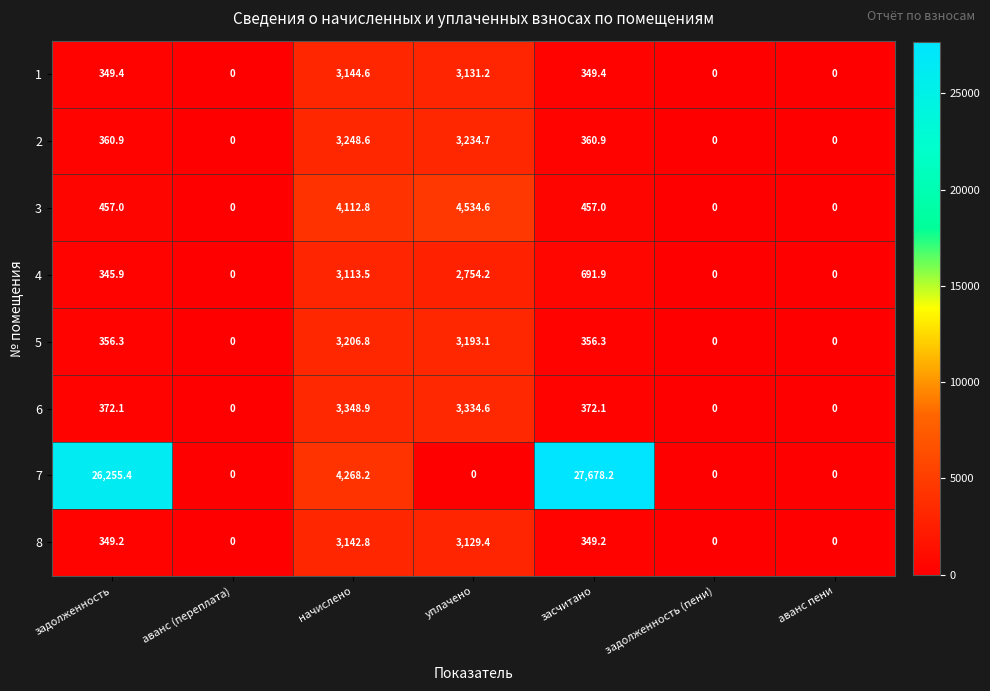

Rank the series at начислено from highest to lowest value.

7, 3, 6, 2, 5, 1, 8, 4